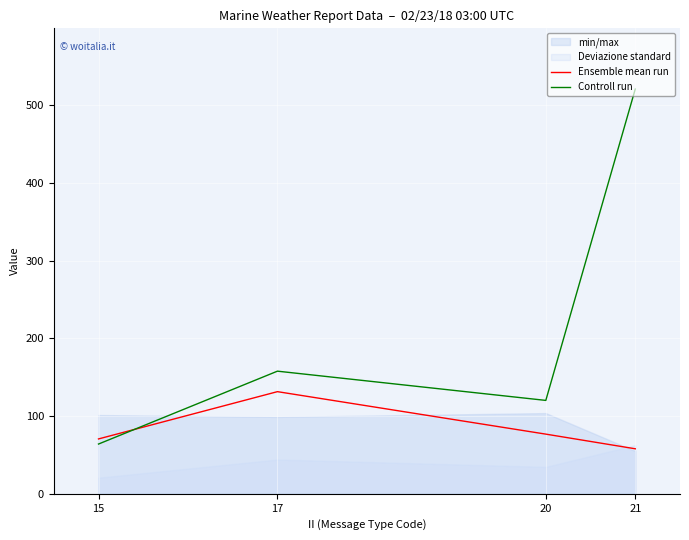

List the labels in order of Ensemble mean run value, largest first.

17, 20, 15, 21